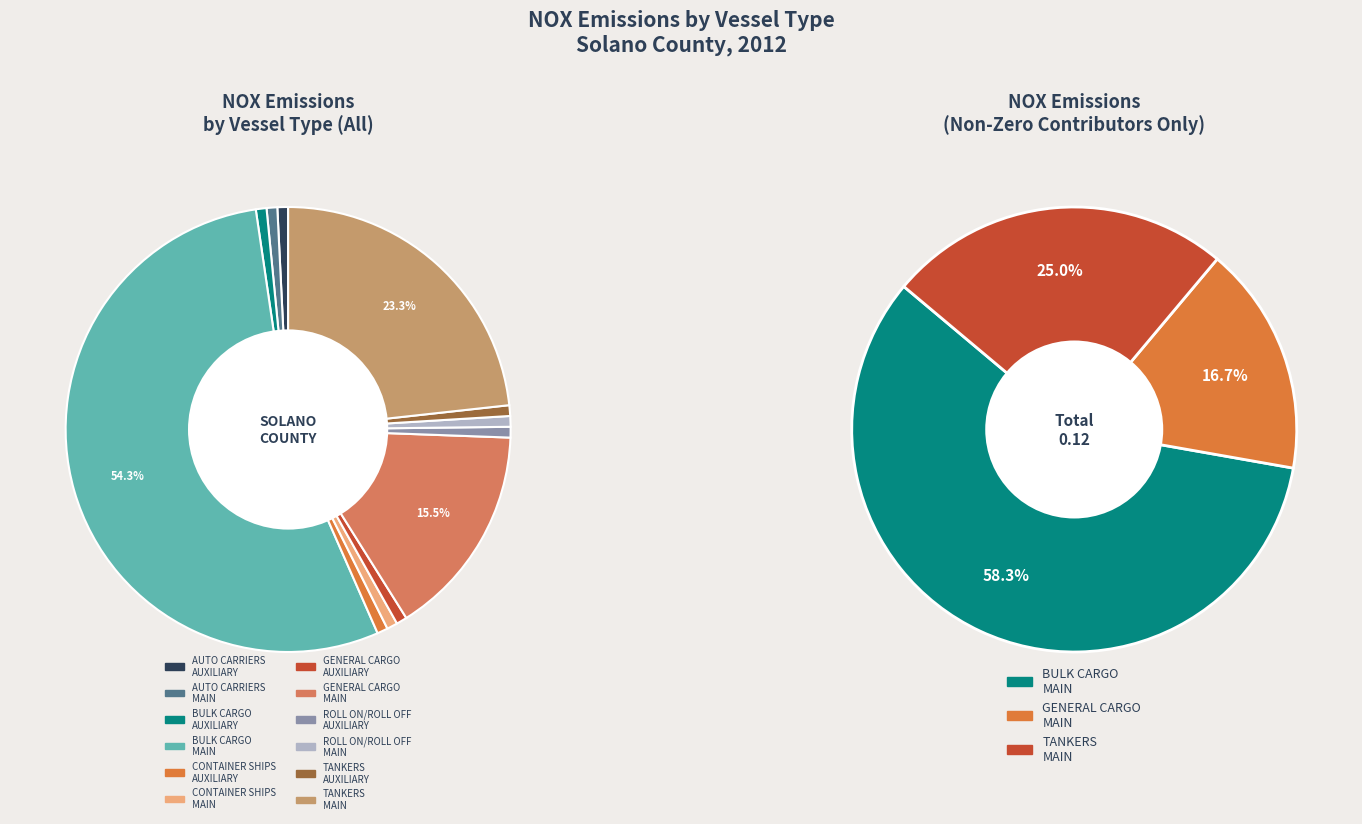

To the nearest percent, what is the difference between the largest and smallest slice percentages?

58%